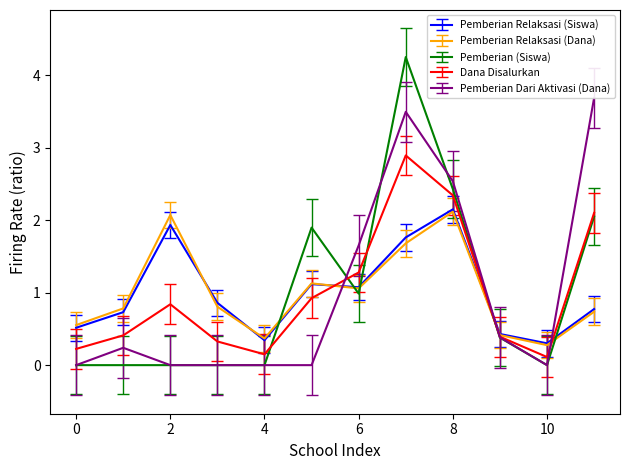

Where is Pemberian Relaksasi (Dana) nearest to the value 1?

6